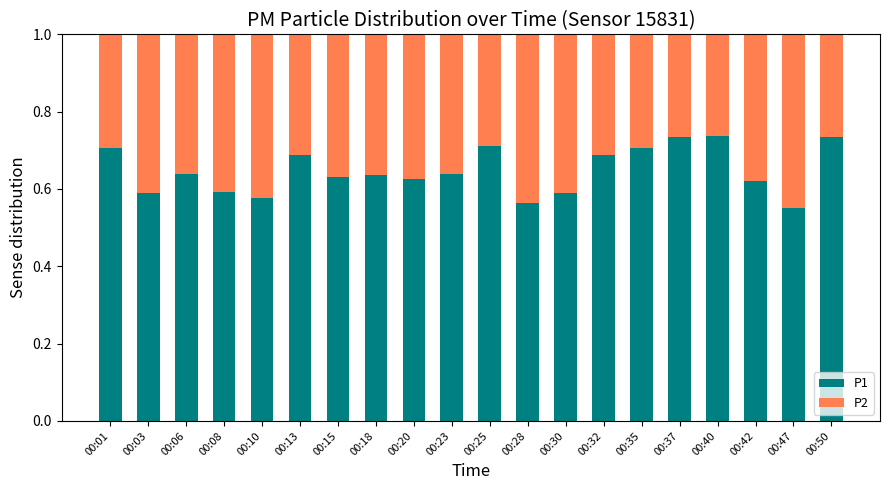

Count the P1 values in the range 0 to 1.

20